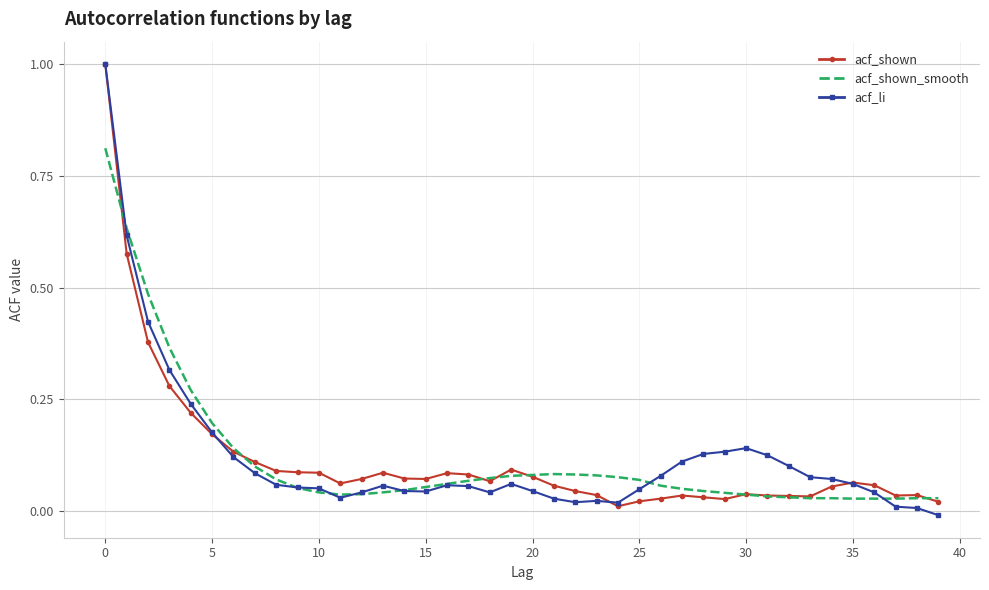

What is the maximum value shown in the chart?

1.0